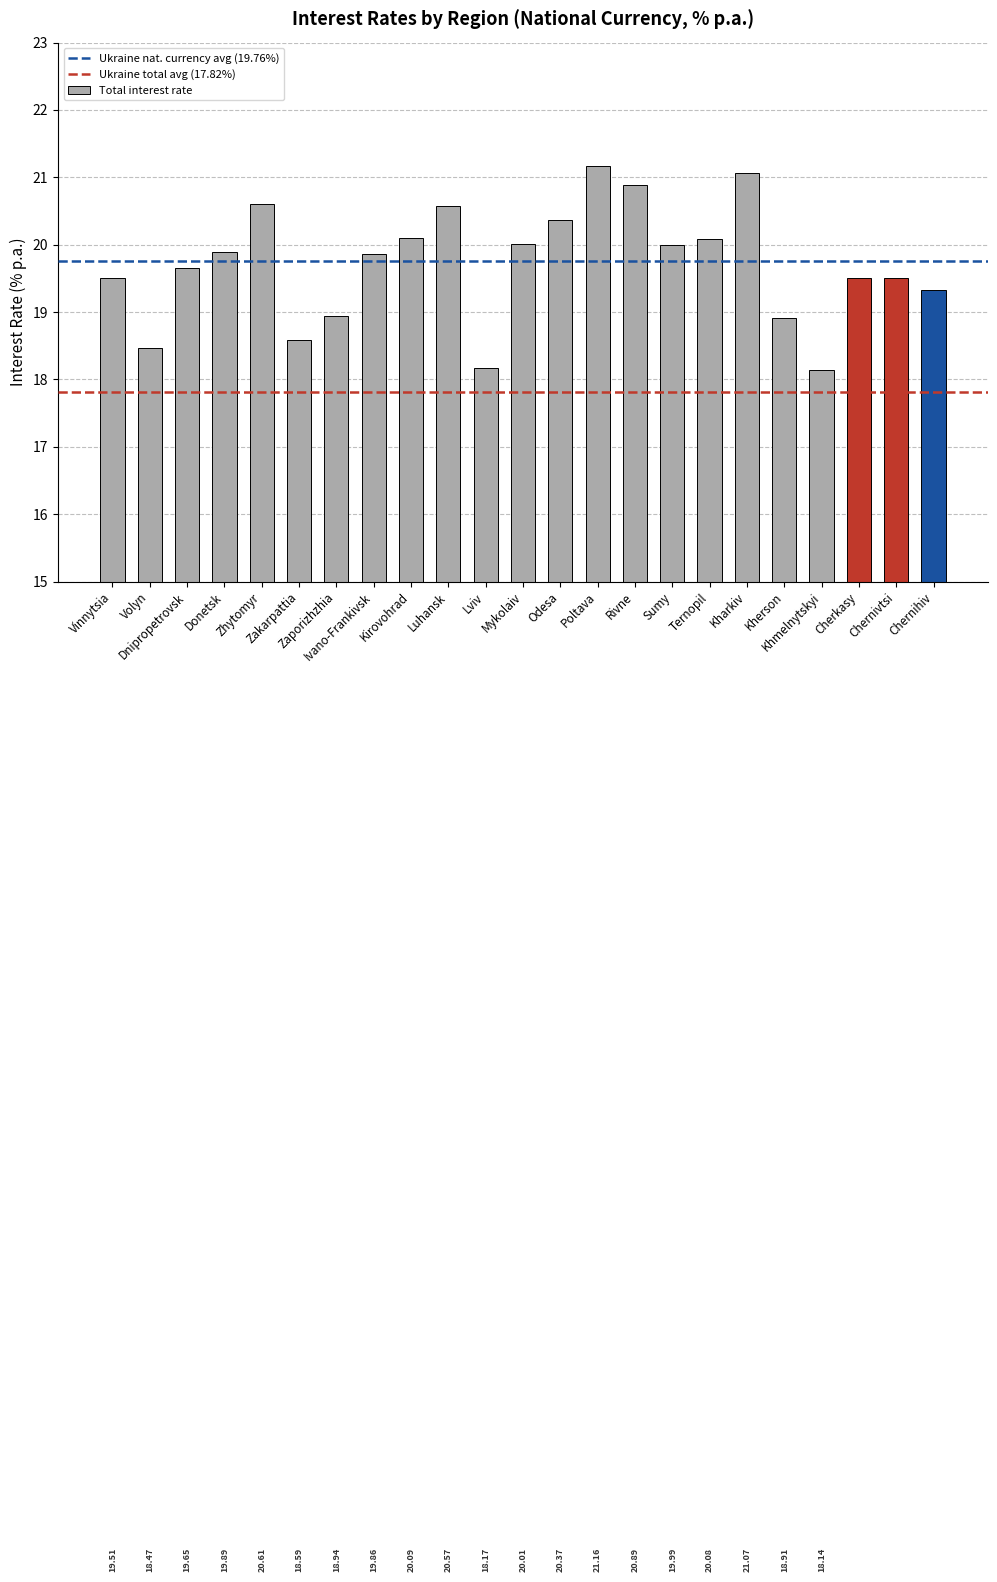

Are the bars grouped side by side (vs. stacked)?

No